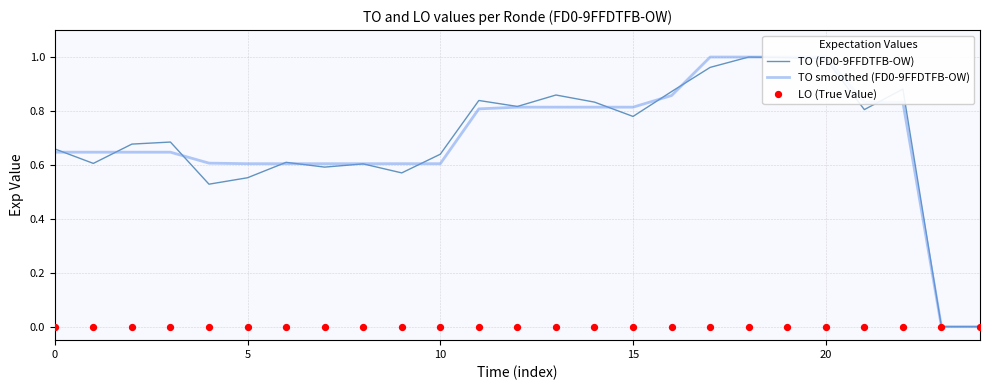

At which category is the sum across all series the highest?

18